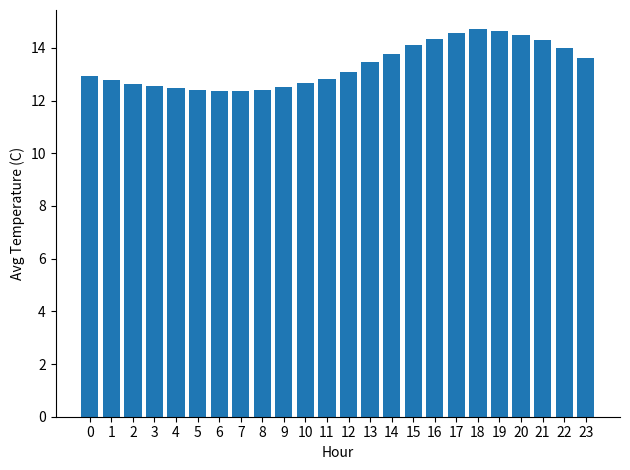

The chart shows a value of 8.3 at 5. True or false?

False